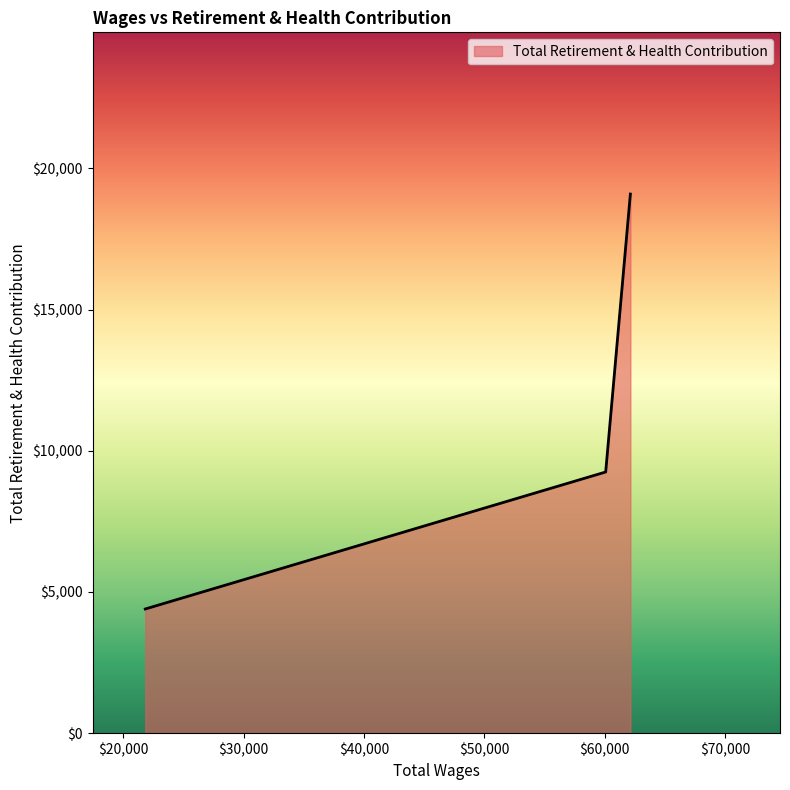

What is the sum of all values?

32734